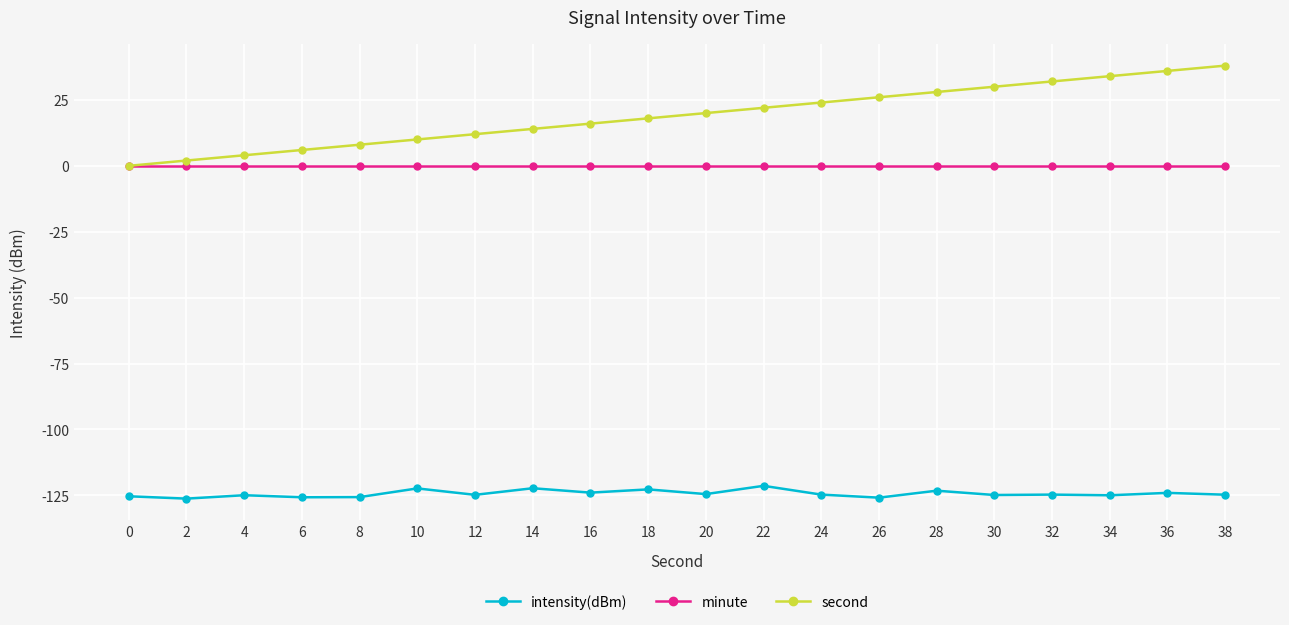

What is the minimum value shown in the chart?

-126.3